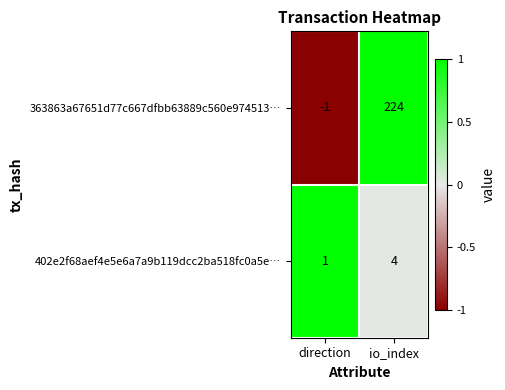

Which label corresponds to the largest value in the chart?

io_index